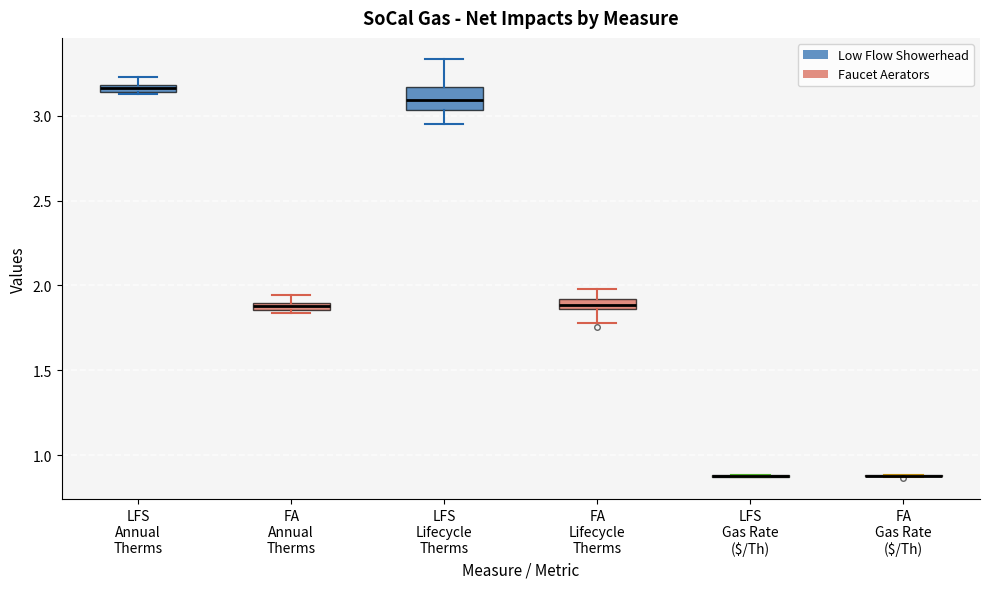

Comparing the boxes themselves (not the whiskers), which one is the tallest?

LFS Lifecycle Therms